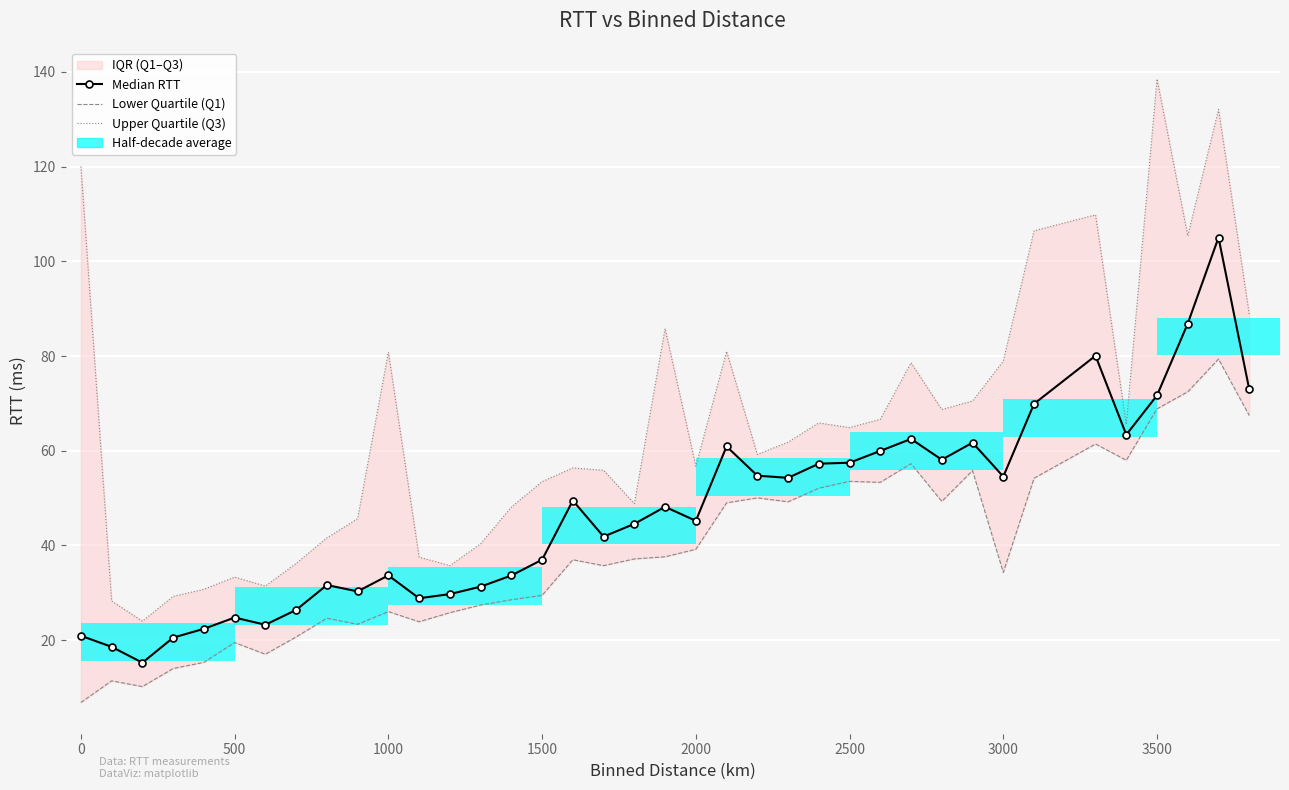

What is the sum of all Median RTT values?

1789.1